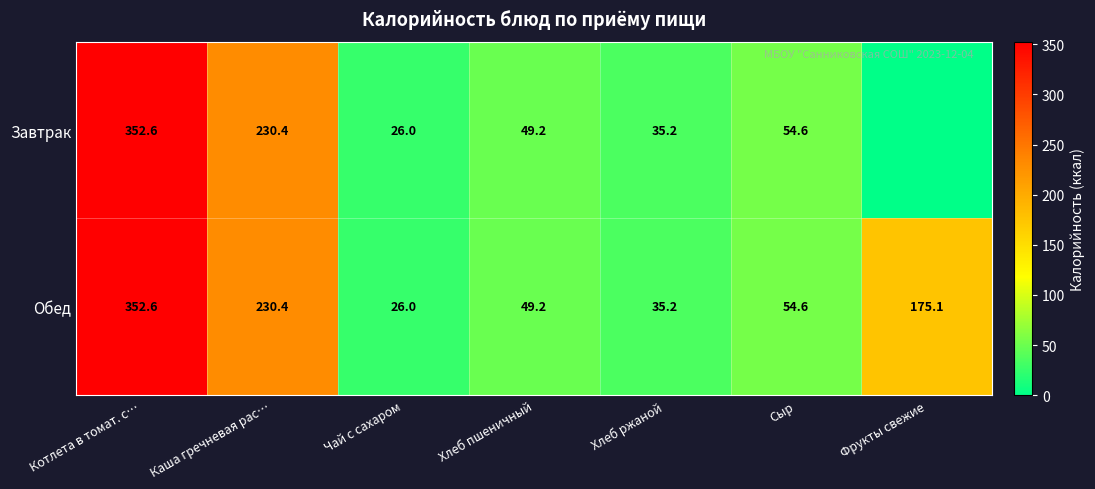

What is the total value across all series at Чай с сахаром?

52.0